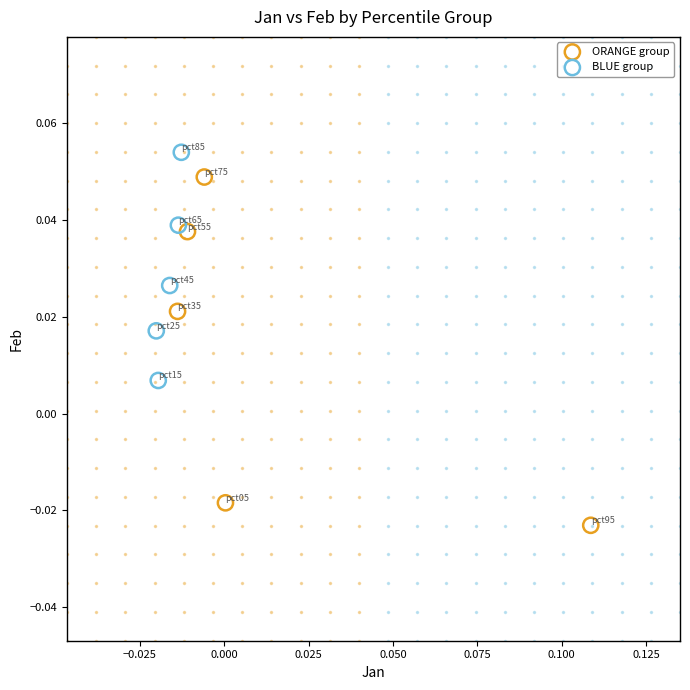

Which series reaches the minimum Y coordinate?

ORANGE group